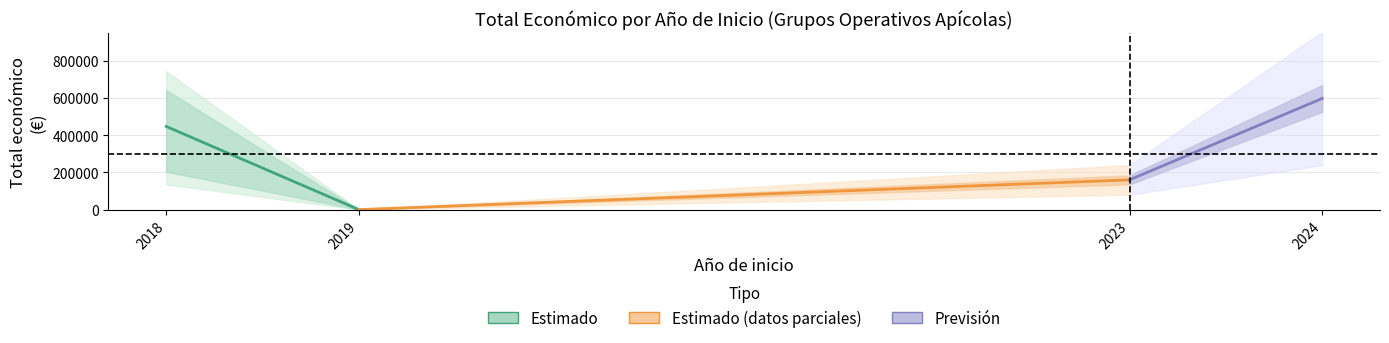

At which category does the chart reach its minimum across all series?

2019